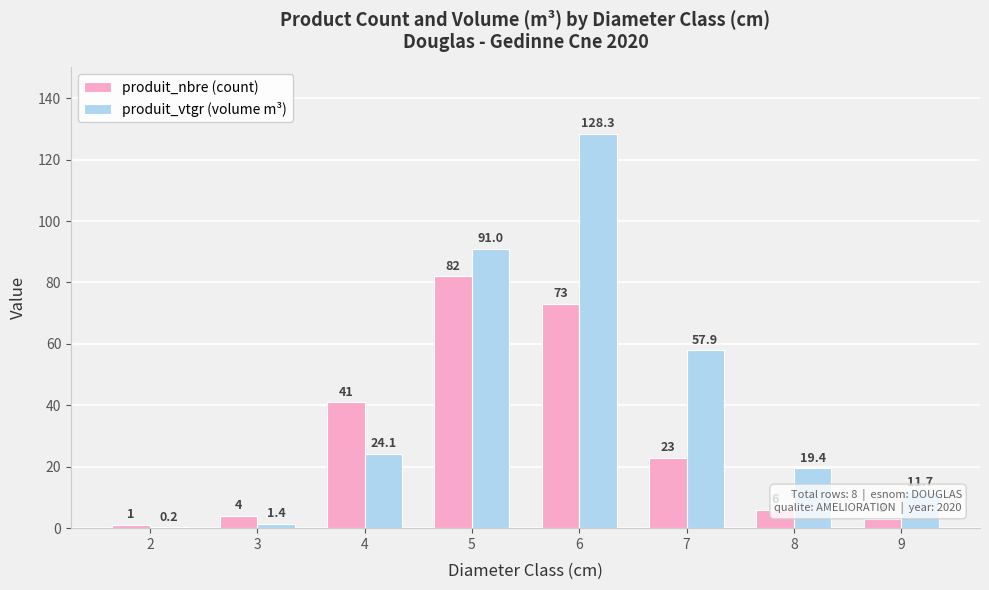

What is the sum of all produit_nbre (count) values?

233.0